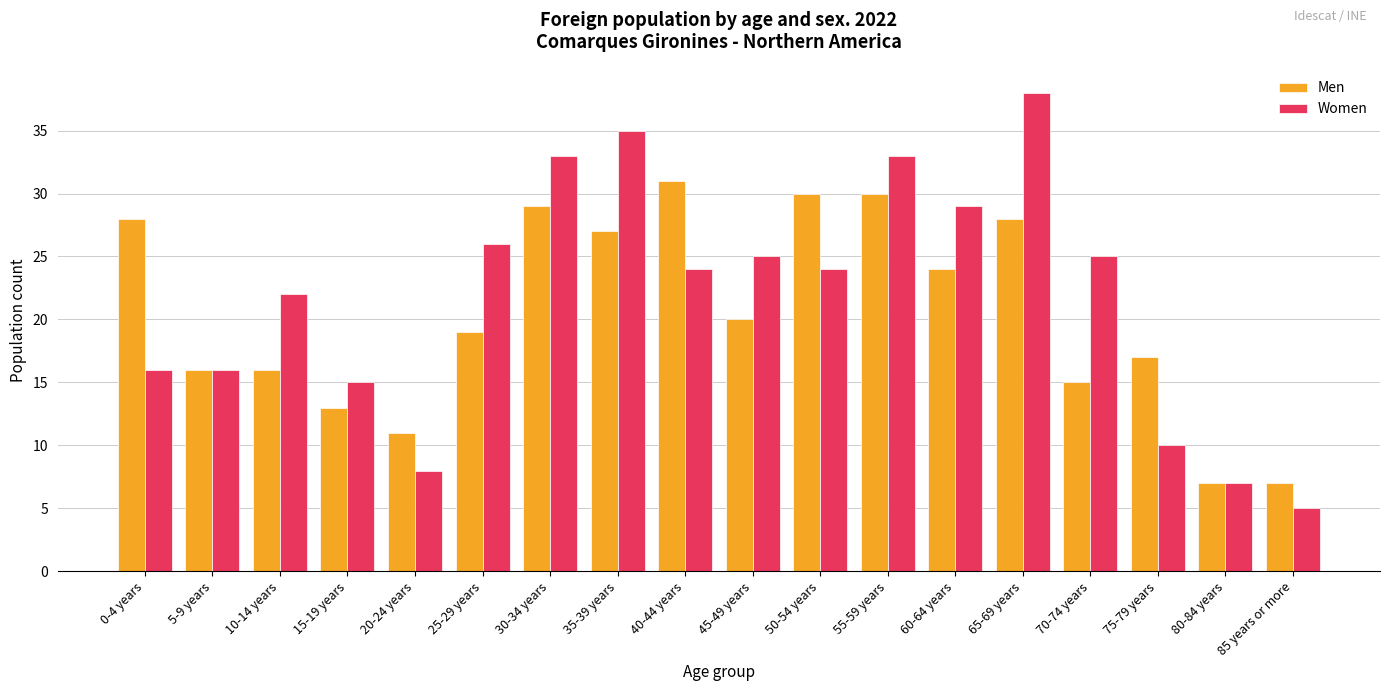

The value of Women at 30-34 years is 57. True or false?

False